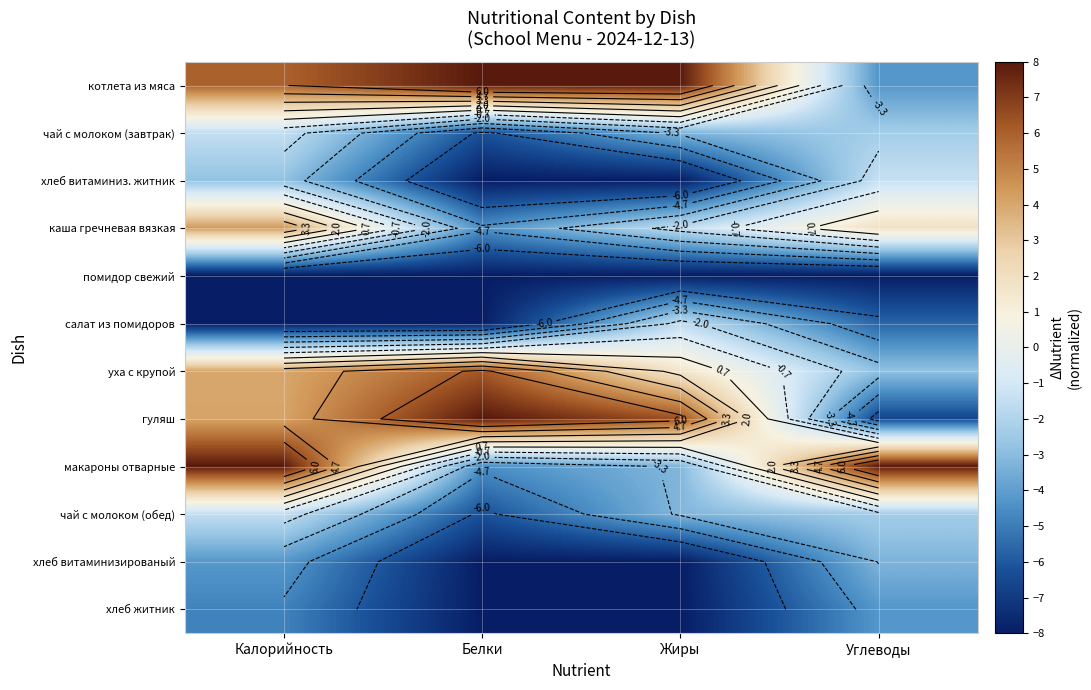

What is the lowest value of the каша гречневая вязкая series?

-4.4